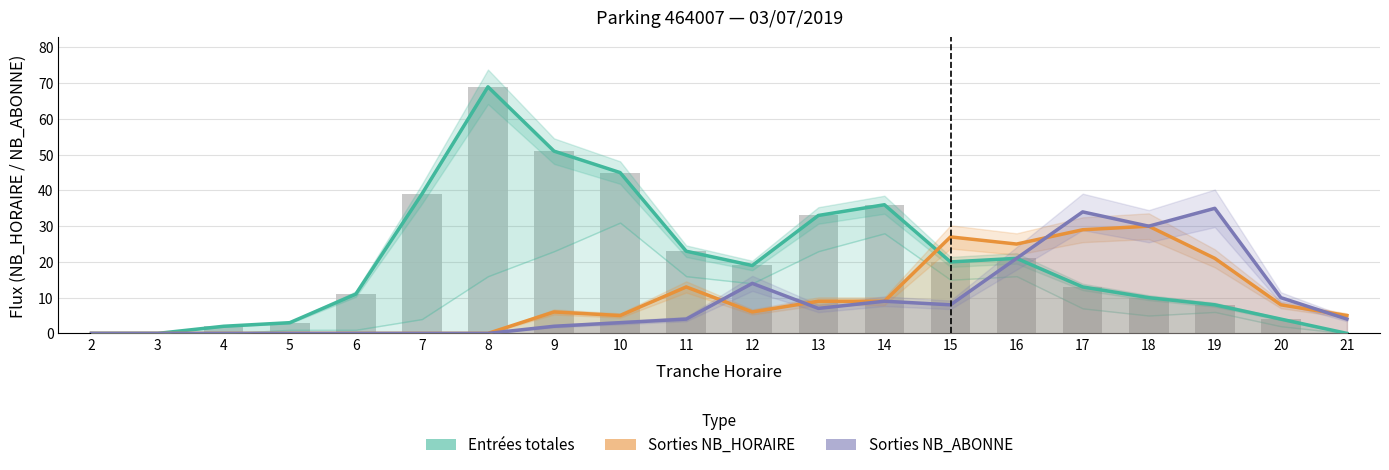

How many positive values does the Entrées (NB_HORAIRE + NB_ABONNE) series have?

17